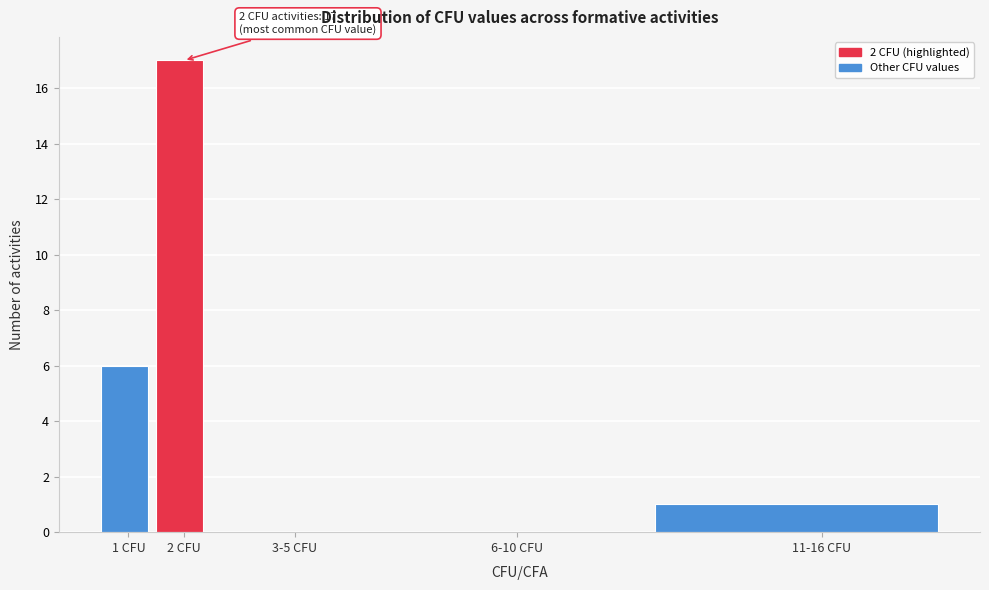

Reading left to right, extract all data points from this chart.

1 CFU=6	2 CFU=17	3-5 CFU=0	6-10 CFU=0	11-16 CFU=1